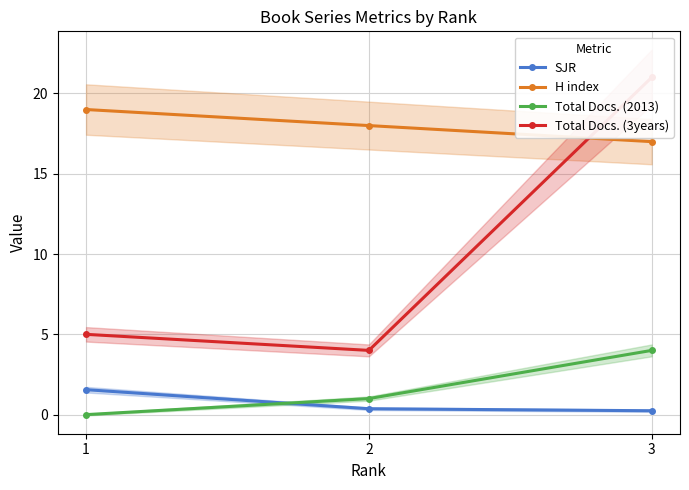

At how many categories does at least one series exceed 5?

3